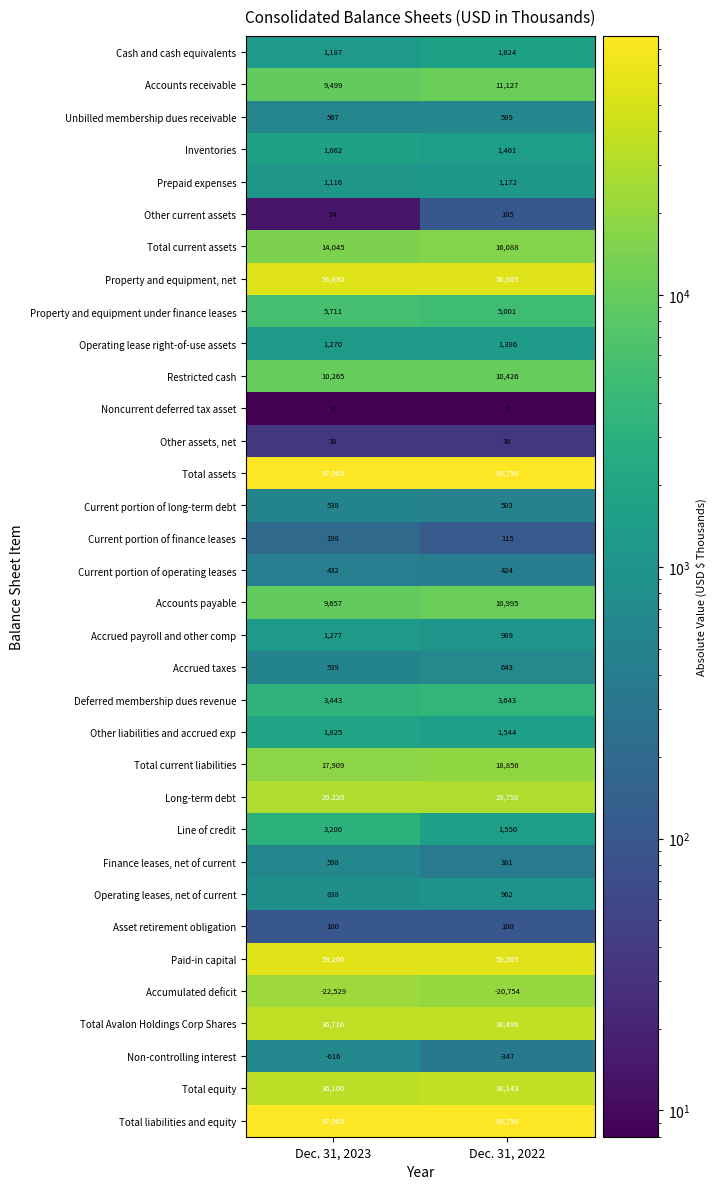

What is the spread (max minus min) of values at Dec. 31, 2023?

110494